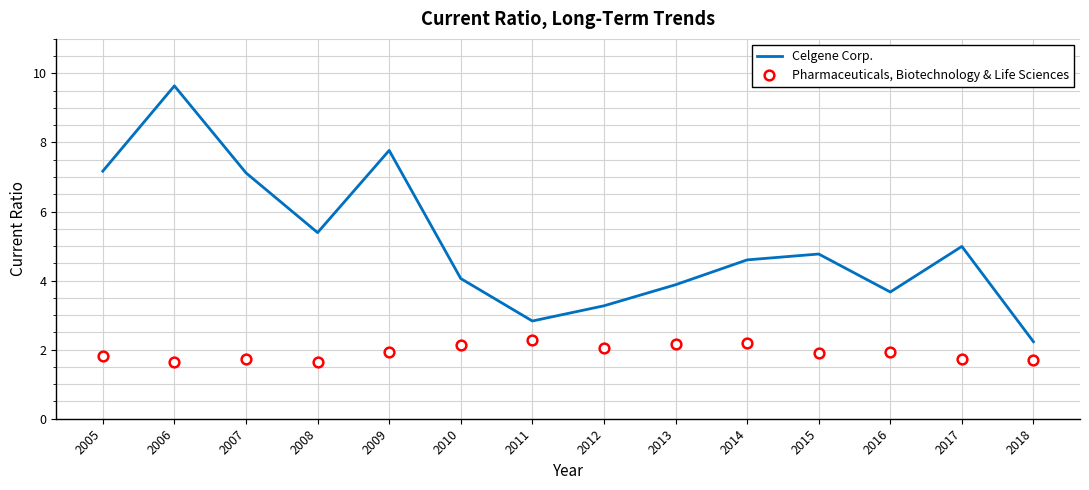

What is the difference between the highest and lowest values at 2008?

3.7